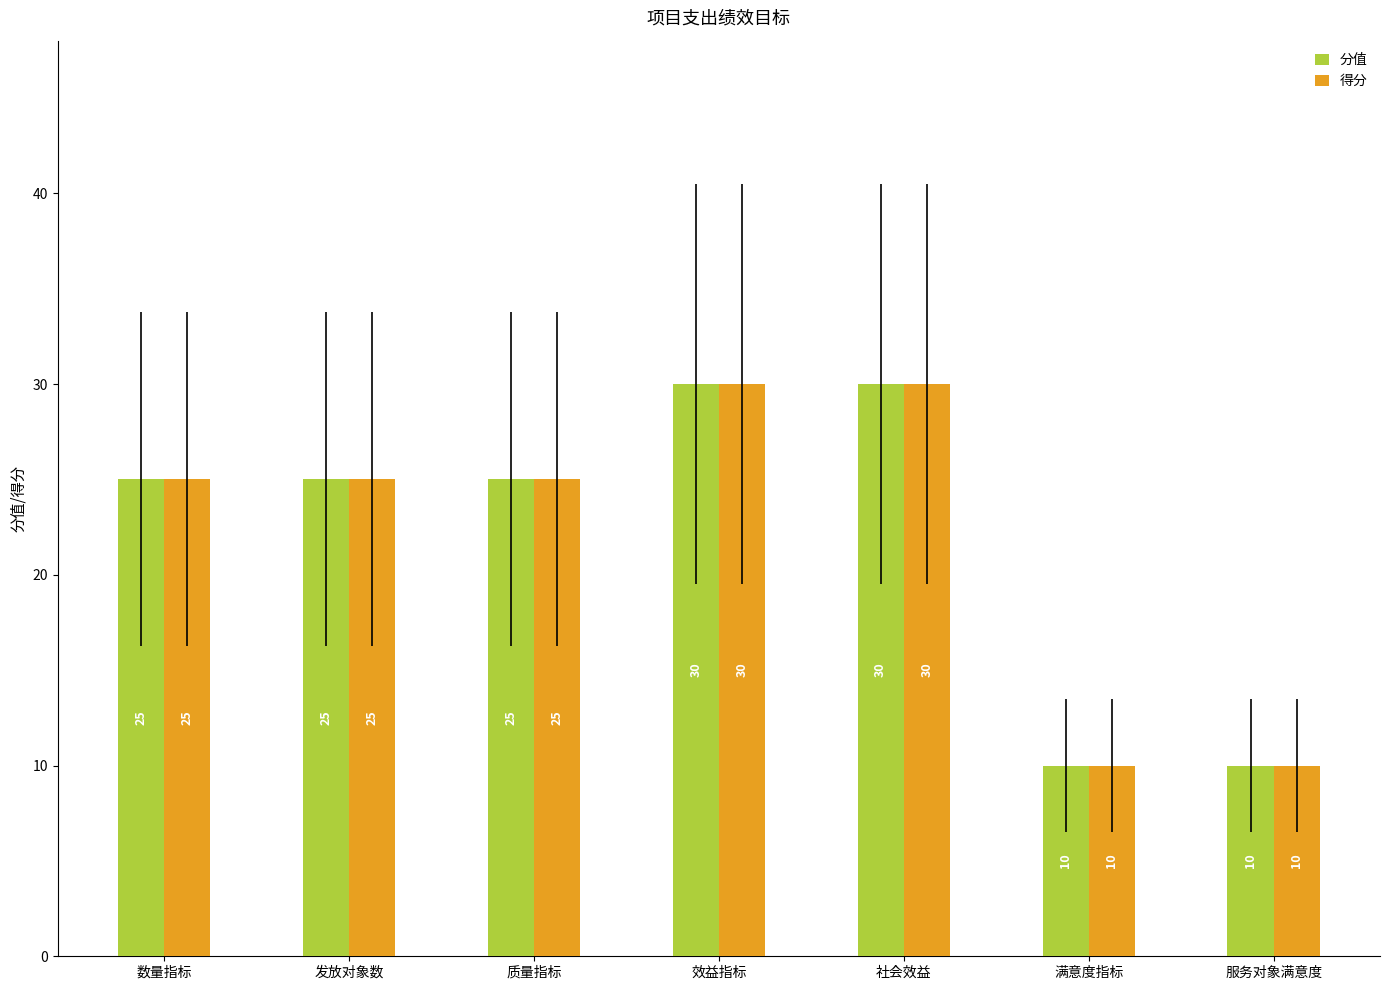

Reading left to right, what are all the values shown in this chart?

分值: 数量指标=25	发放对象数=25	质量指标=25	效益指标=30	社会效益=30	满意度指标=10	服务对象满意度=10
得分: 数量指标=25	发放对象数=25	质量指标=25	效益指标=30	社会效益=30	满意度指标=10	服务对象满意度=10